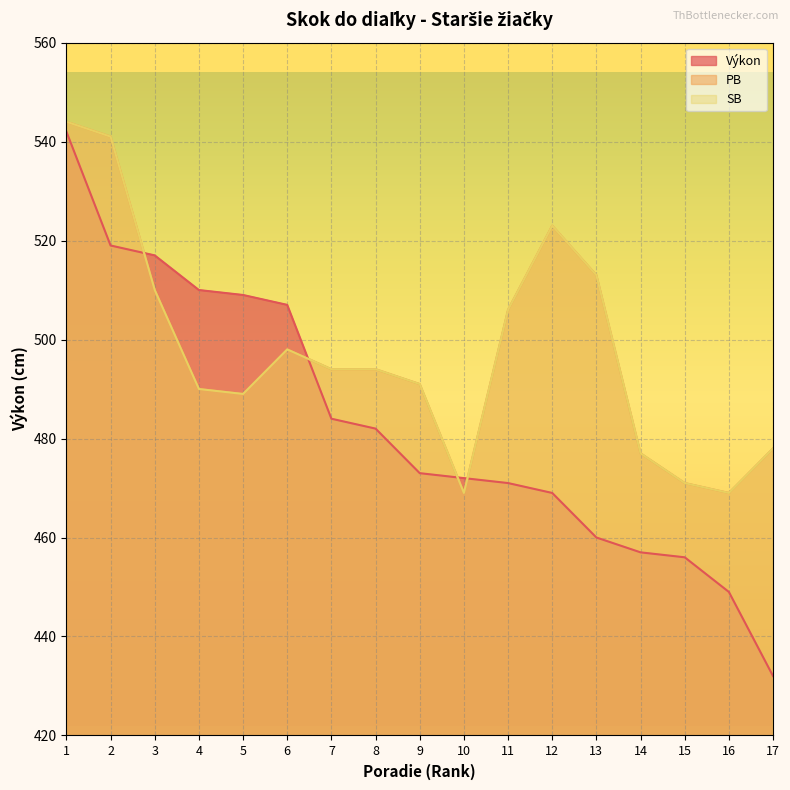

What is the value of the Výkon point at the 2nd from the left?

519